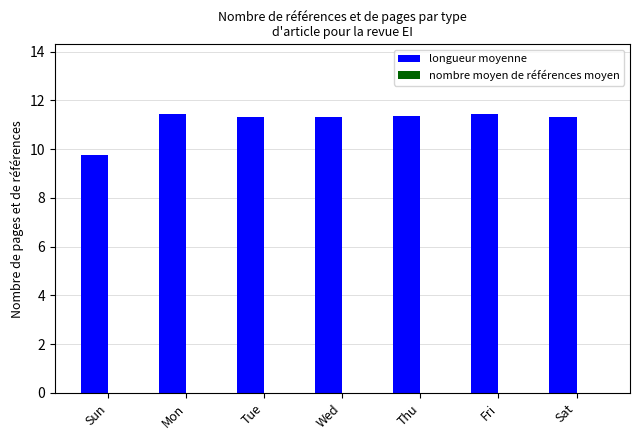

Between Sun and Sat, which is larger?

Sat